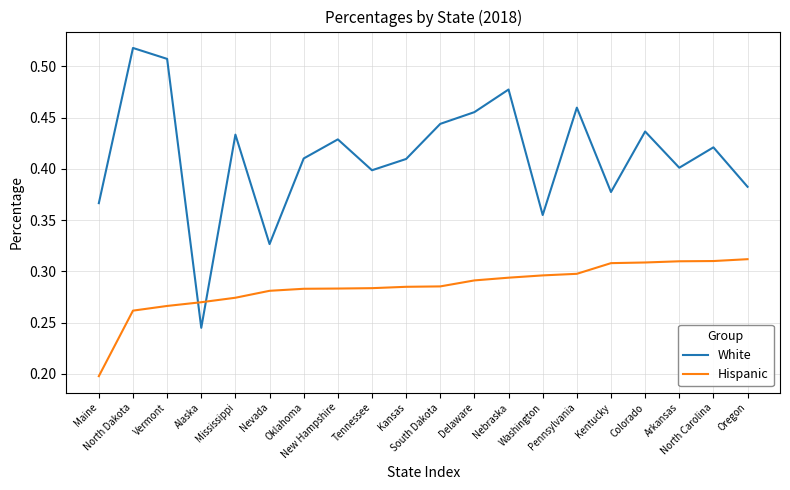

Which series has the largest total across all categories?

White